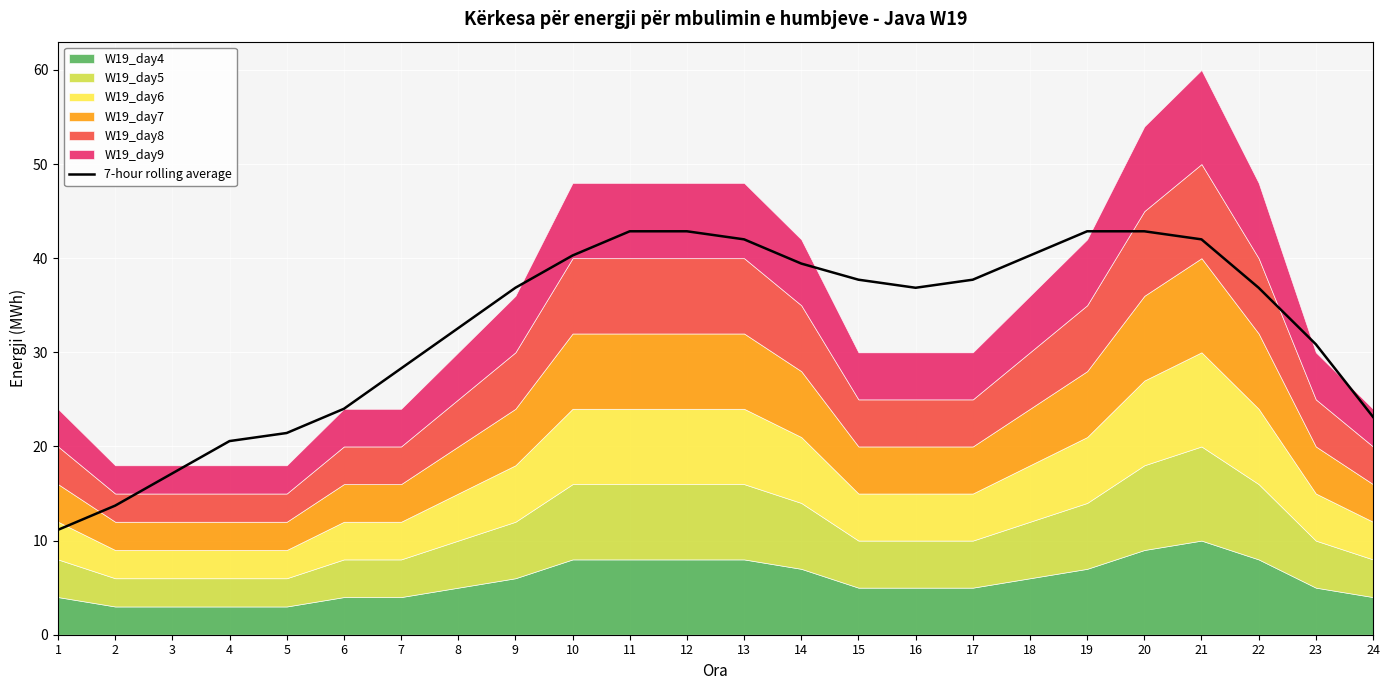

What is the sum of the values at 6 and 7?

52.3